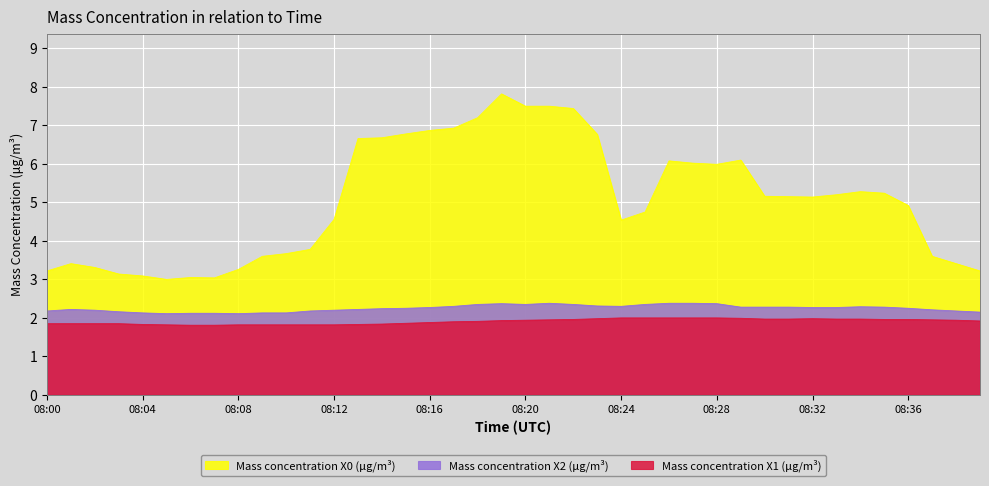

Which series has the widest spread of values?

Mass concentration X0 (μg/m³)